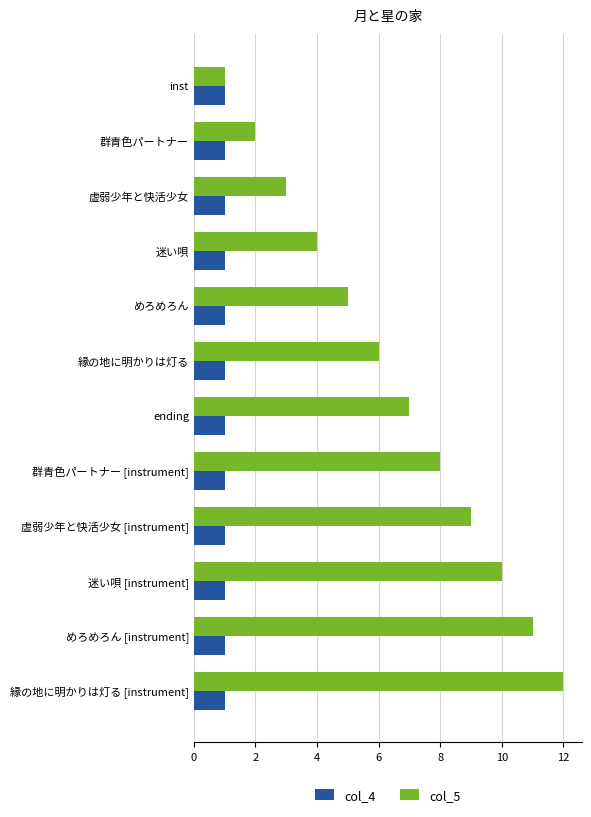

Which series changed the most between 虚弱少年と快活少女 and めろめろん [instrument]?

col_5